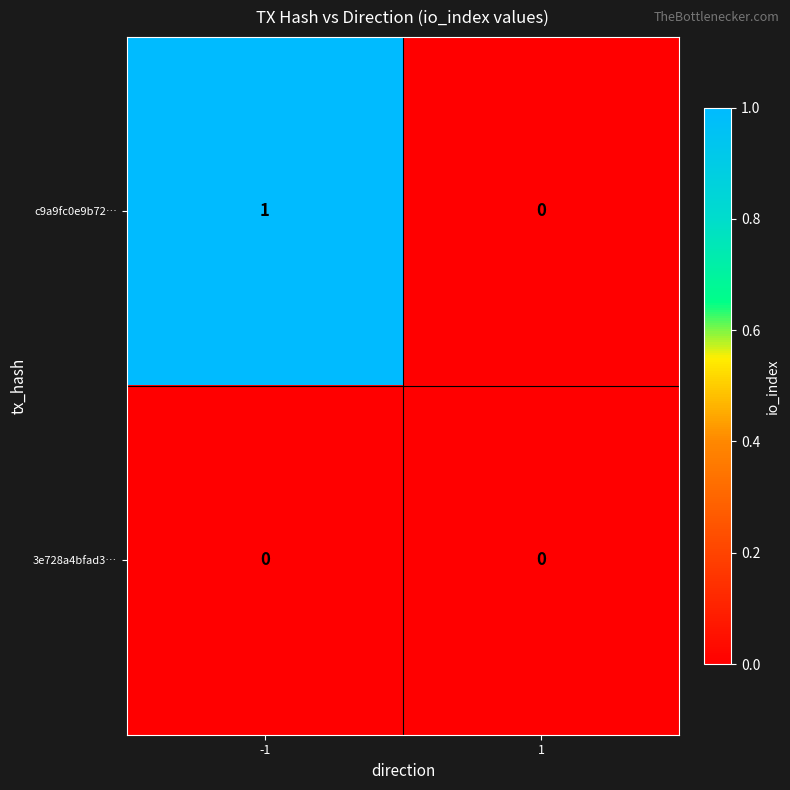

Rank the series by their maximum value, from highest to lowest.

c9a9fc0e9b72…, 3e728a4bfad3…